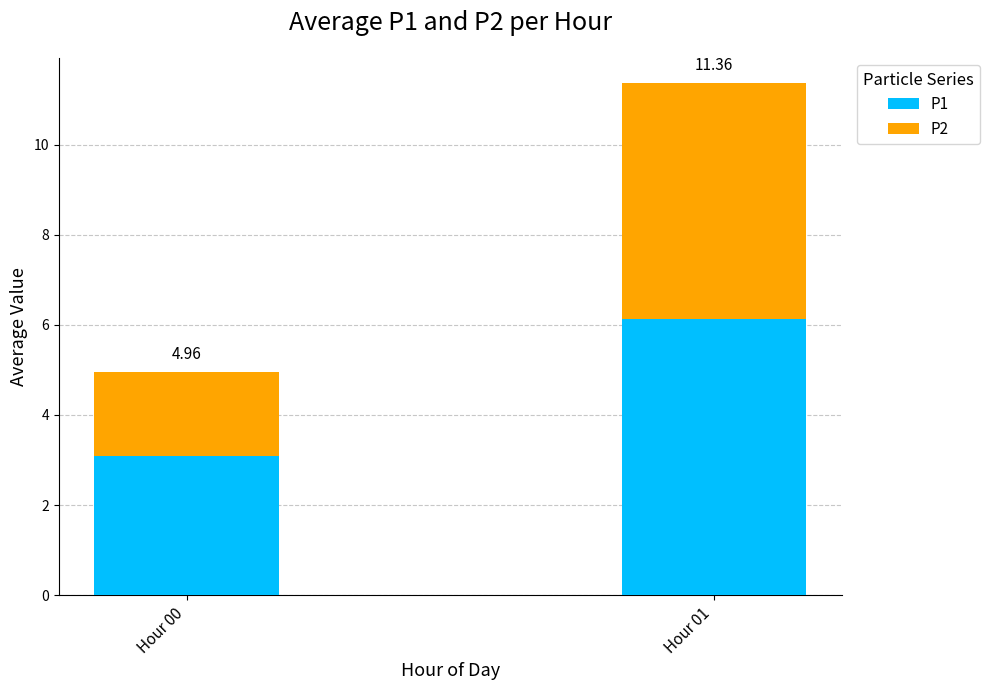

Are the bars grouped side by side (vs. stacked)?

No